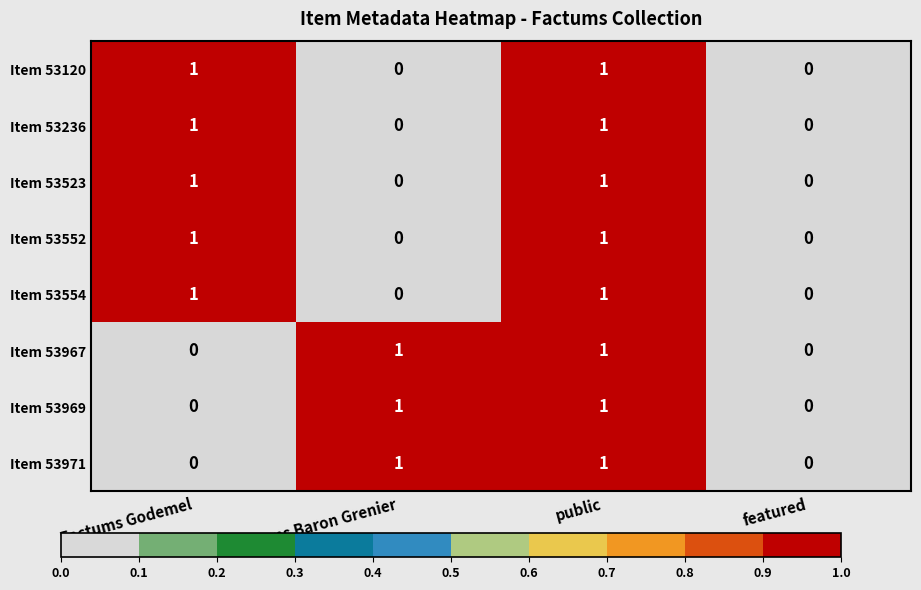

How many Item 53971 values are between 0 and 1?

4